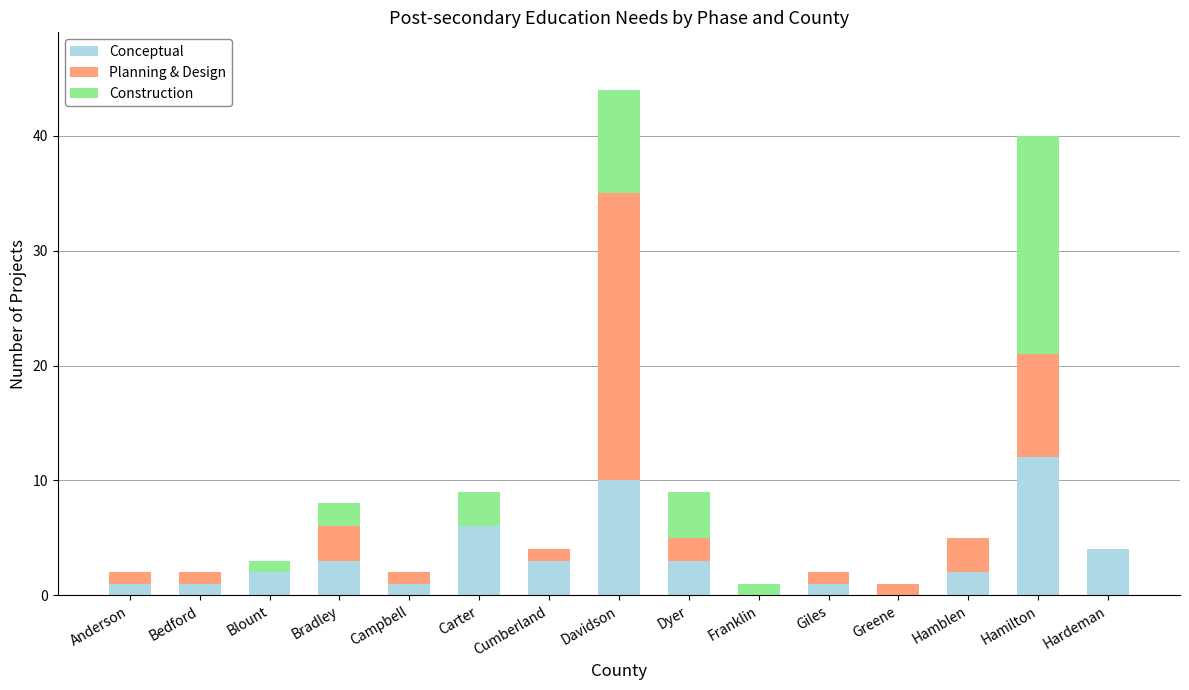

What is the sum of all Conceptual values?

49